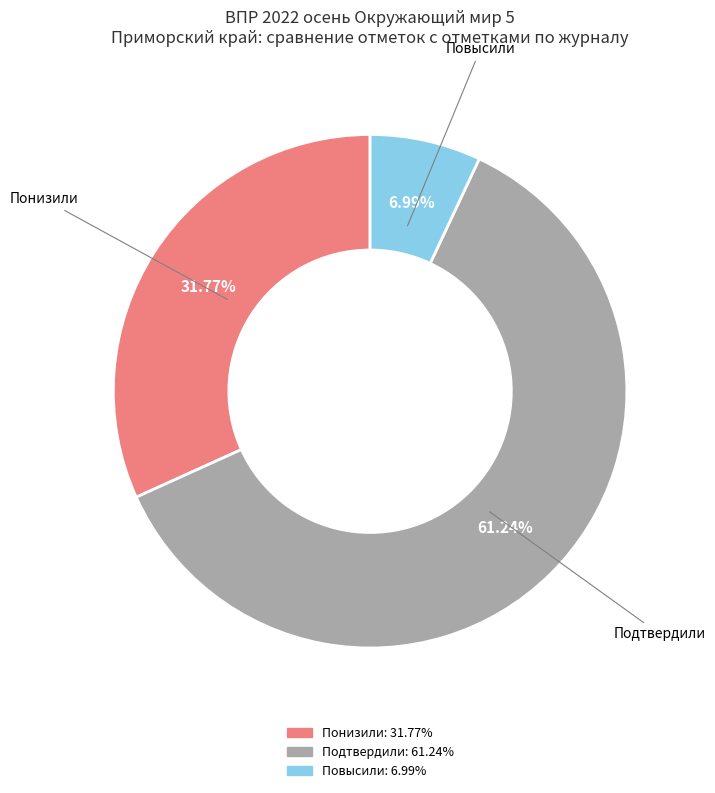

To the nearest percent, what is the average slice percentage?

33%